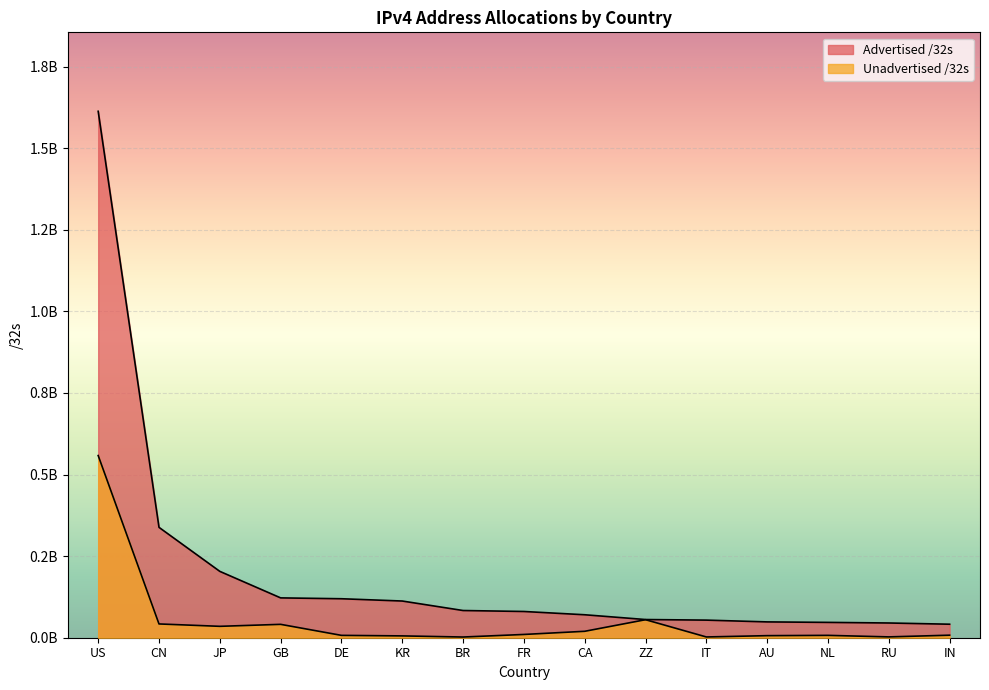

Reading right to left, what are all the values shown in this chart?

Advertised /32s: IN=41396480	RU=45137664	NL=46977504	AU=48472832	IT=53931328	ZZ=55736712	CA=70354176	FR=80388144	BR=83350272	KR=112427008	DE=119439232	GB=122054680	JP=203293696	CN=338166272	US=1612912384
Unadvertised /32s: IN=7746304	RU=2528256	NL=7228096	AU=6327248	IT=2318912	ZZ=55204488	CA=19686336	FR=10013488	BR=2119936	KR=5580096	DE=7230592	GB=40986648	JP=34918780	CN=42212352	US=558201152